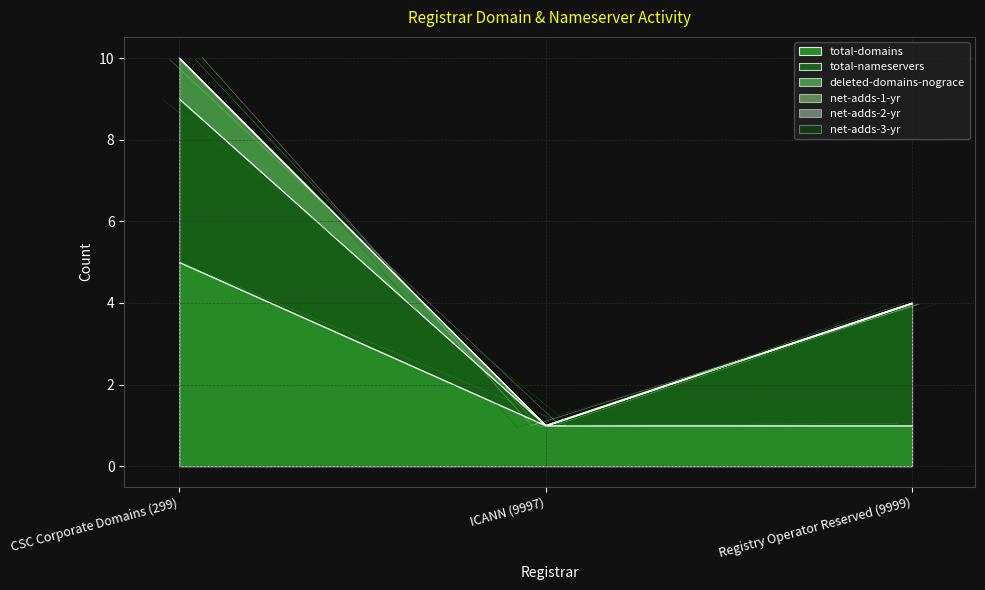

At which category does the chart reach its minimum across all series?

ICANN (9997)